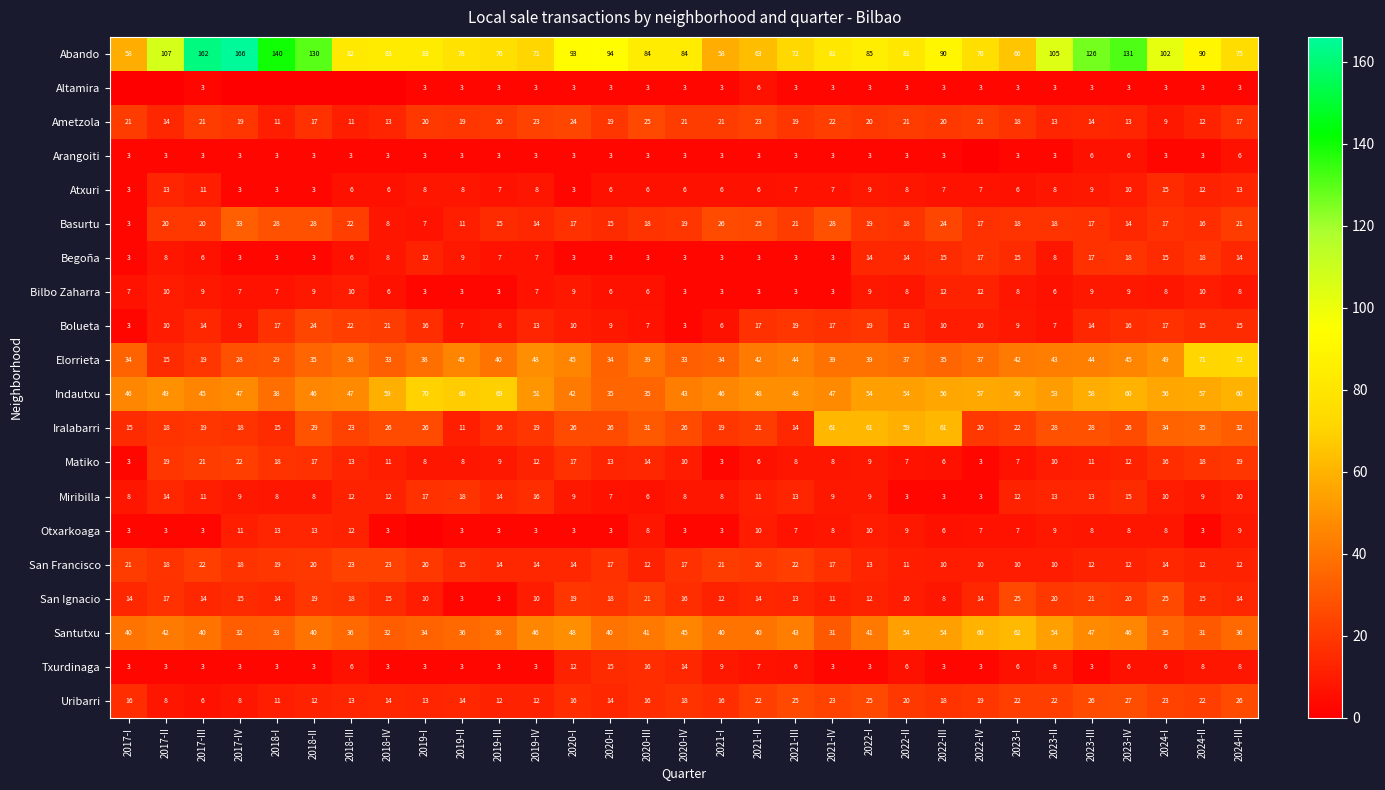

Read the Uribarri value at 2019-IV.

12